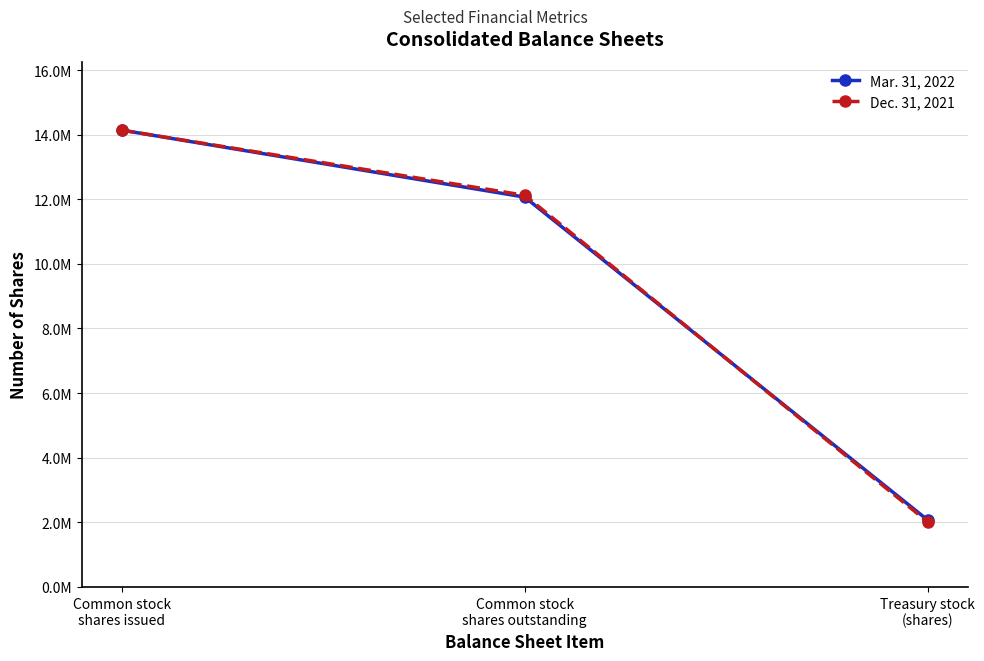

What is the value of the Dec. 31, 2021 point at the 2nd from the left?

12122717